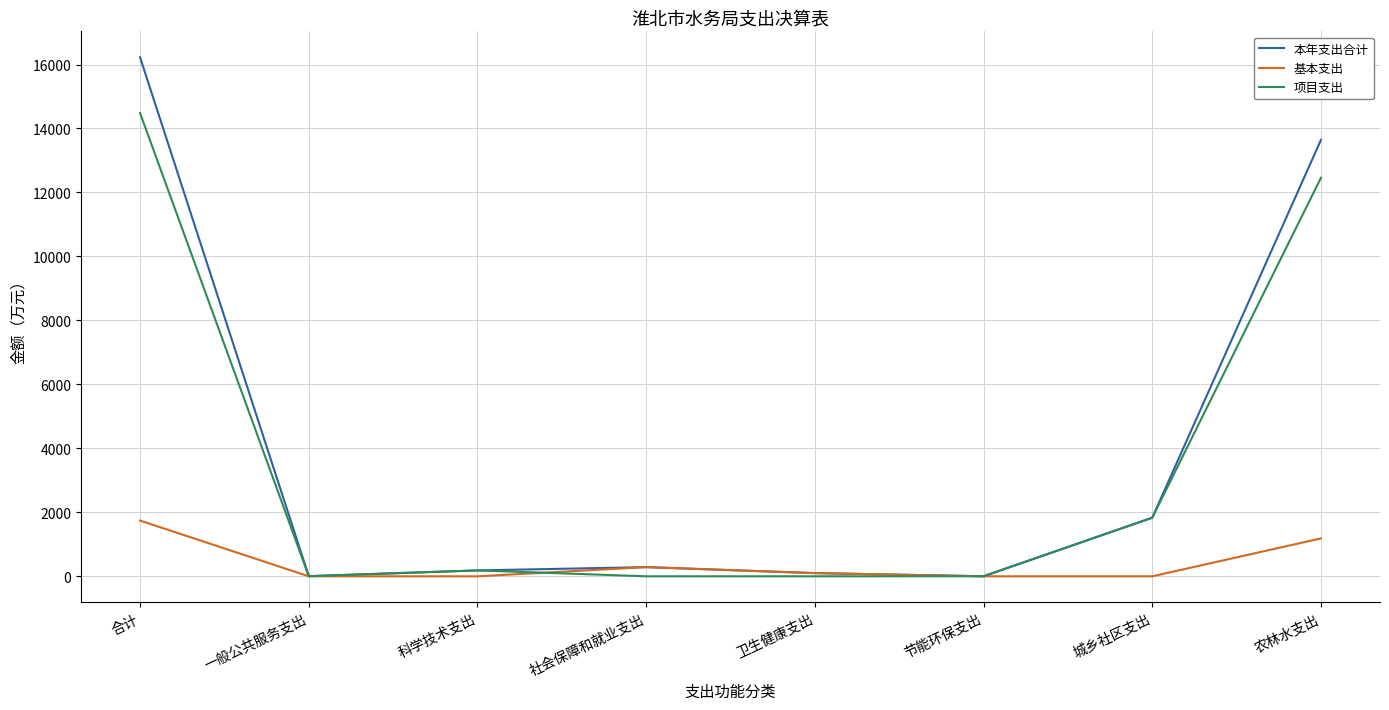

Is it true that 项目支出 equals 2546.4 at 农林水支出?

False